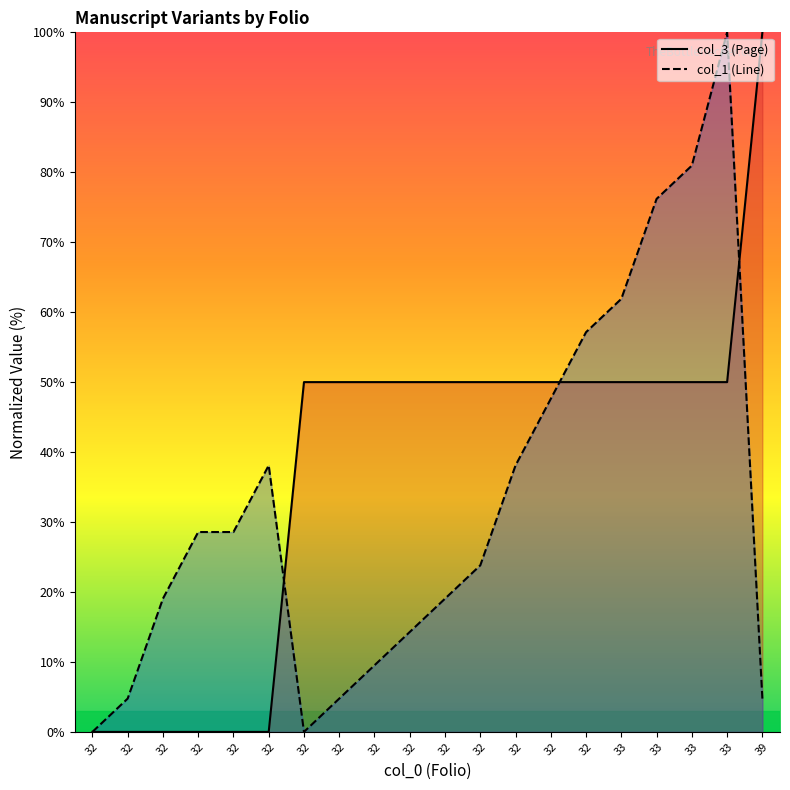

Reading left to right, what are all the values shown in this chart?

col_3 (Page): 32=0.0	32=0.0	32=0.0	32=0.0	32=0.0	32=0.0	32=50.0	32=50.0	32=50.0	32=50.0	32=50.0	32=50.0	32=50.0	32=50.0	32=50.0	33=50.0	33=50.0	33=50.0	33=50.0	39=100.0
col_1 (Line): 32=0.0	32=4.8	32=19.0	32=28.6	32=28.6	32=38.1	32=0.0	32=4.8	32=9.5	32=14.3	32=19.0	32=23.8	32=38.1	32=47.6	32=57.1	33=61.9	33=76.2	33=81.0	33=100.0	39=4.8